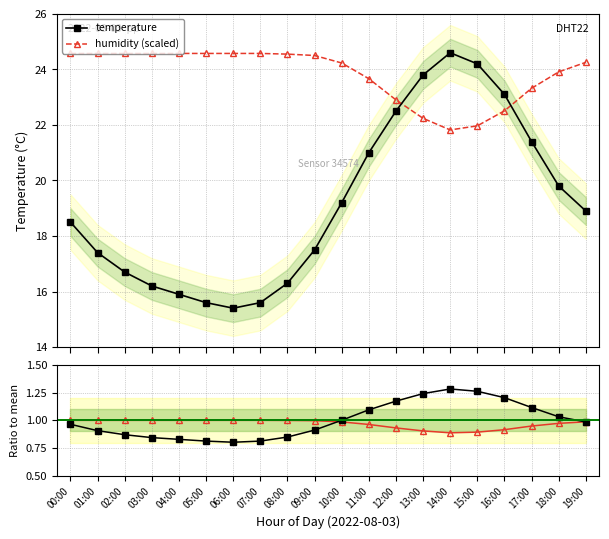

Where is the first local maximum for temperature?

14:00